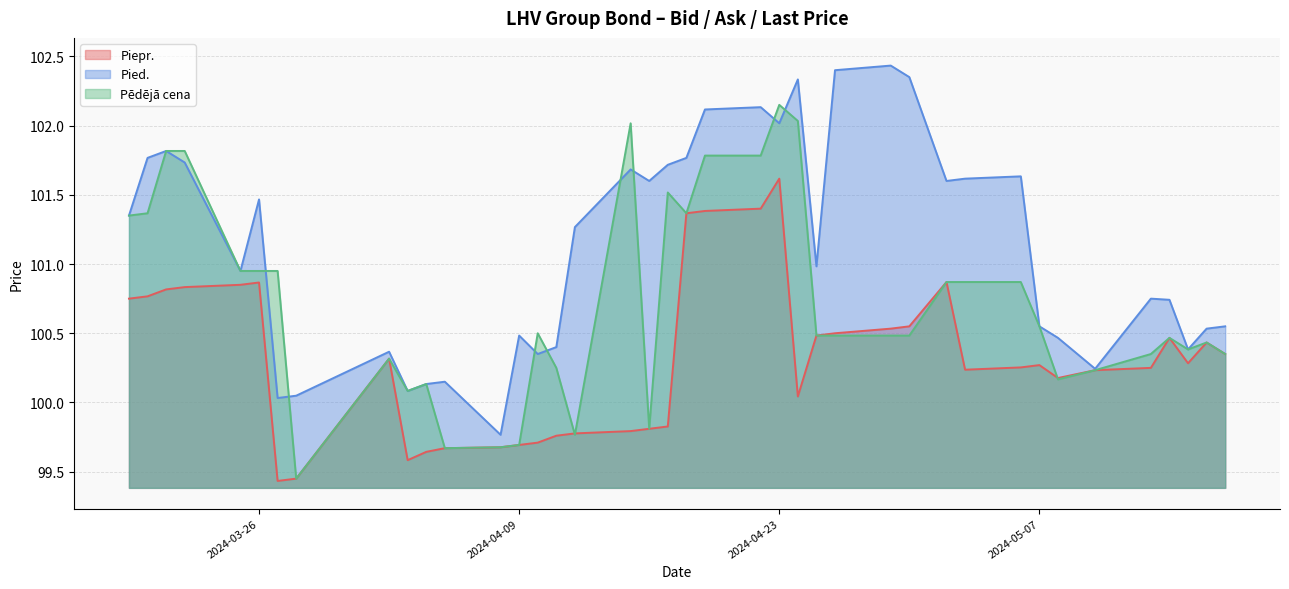

Does the chart display data point markers on the line(s)?

No